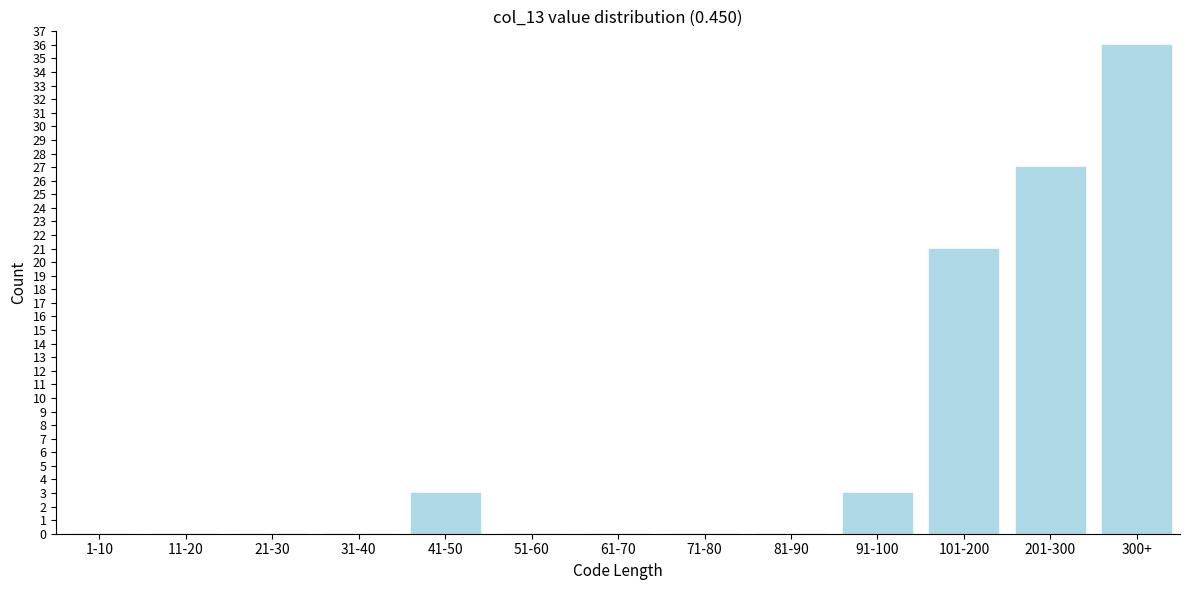

Reading left to right, list all the values displayed in this chart.

1-10=0	11-20=0	21-30=0	31-40=0	41-50=3	51-60=0	61-70=0	71-80=0	81-90=0	91-100=3	101-200=21	201-300=27	300+=36